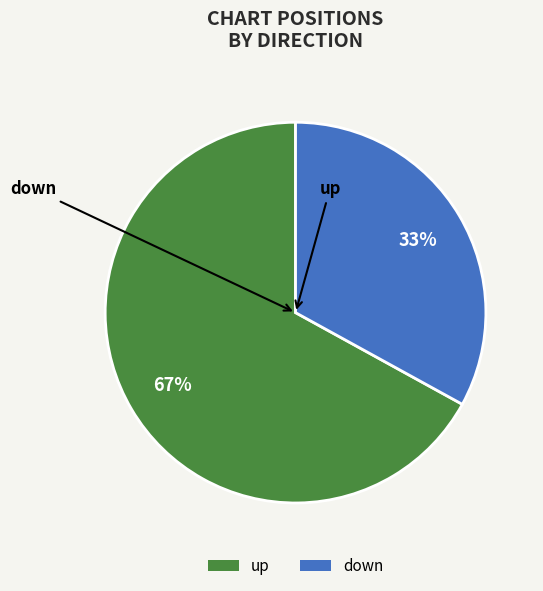

Is it true that down is 48% of the pie?

False